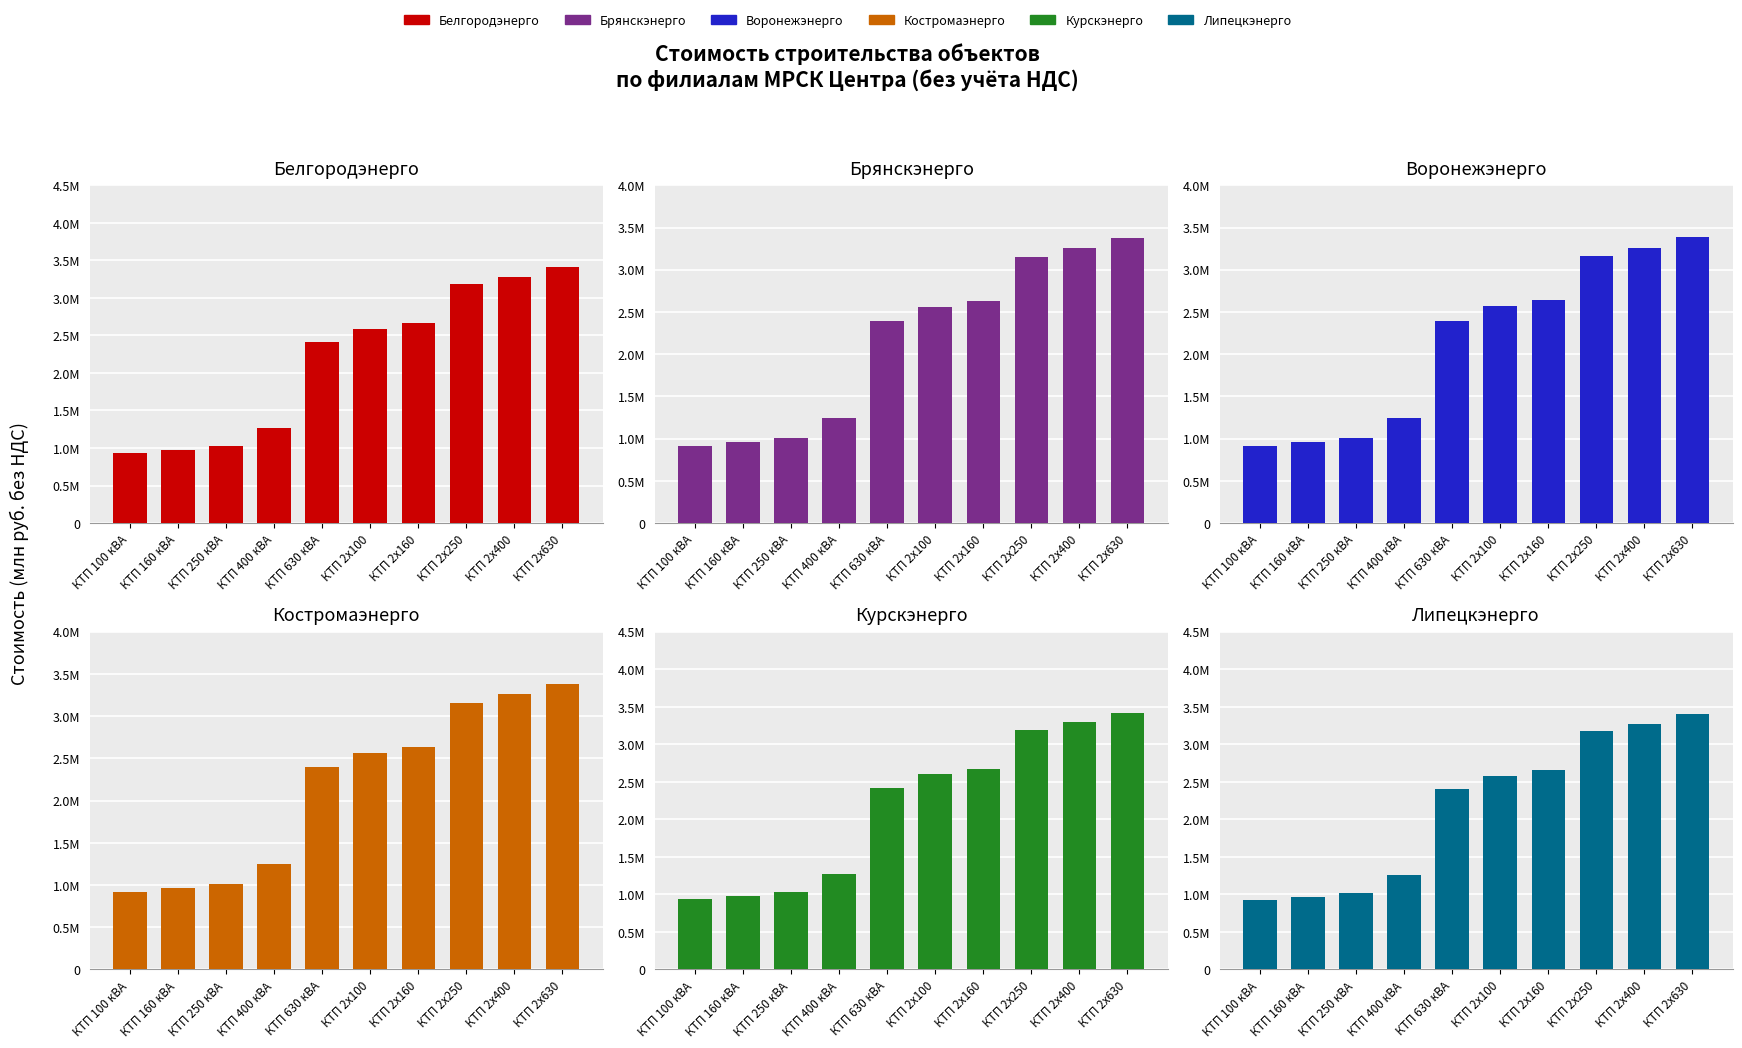

Does the chart contain any negative values?

No